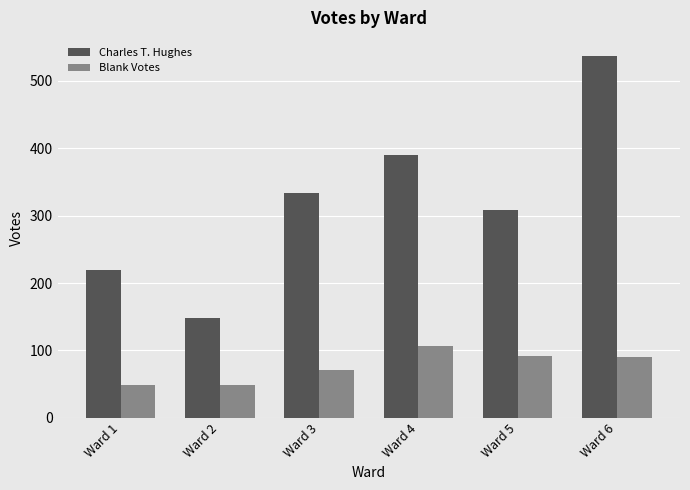

Which series has the largest range (max minus min)?

Charles T. Hughes